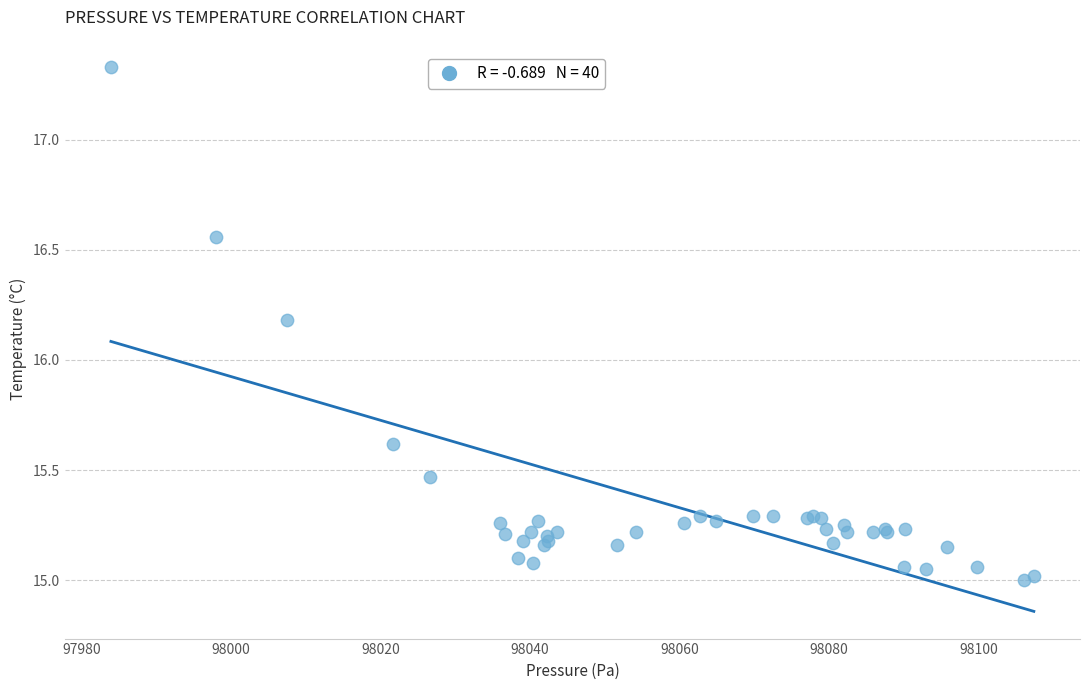

What Y value in the scatter plot is closest to 16?

16.2